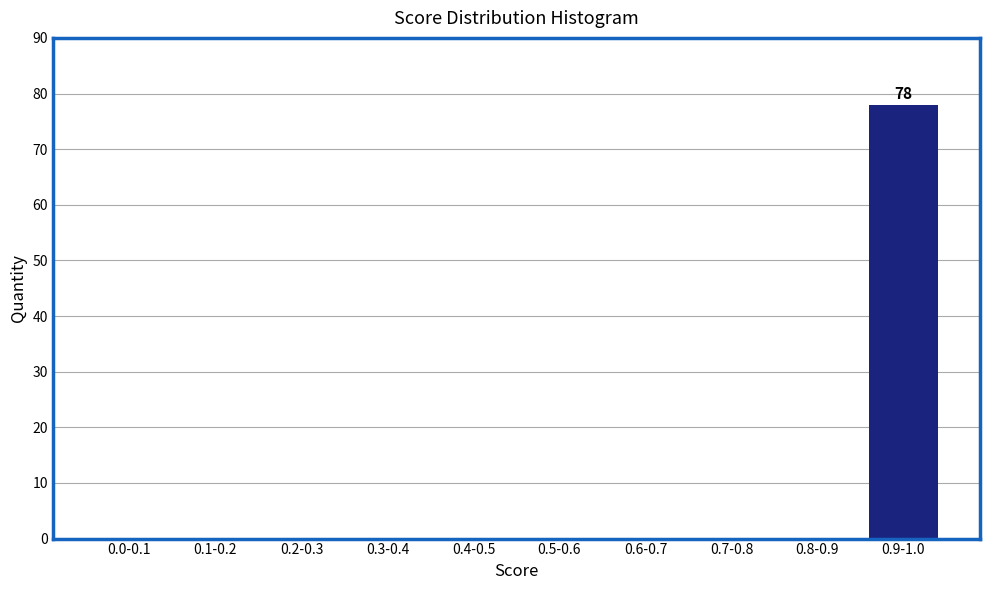

Reading left to right, extract all data points from this chart.

0.0-0.1=0	0.1-0.2=0	0.2-0.3=0	0.3-0.4=0	0.4-0.5=0	0.5-0.6=0	0.6-0.7=0	0.7-0.8=0	0.8-0.9=0	0.9-1.0=78